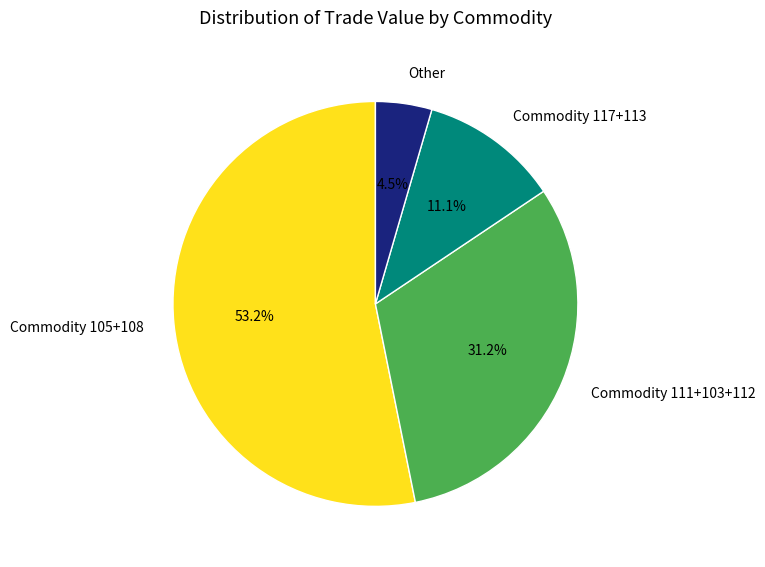

Between Other and Commodity 117+113, which is larger?

Commodity 117+113